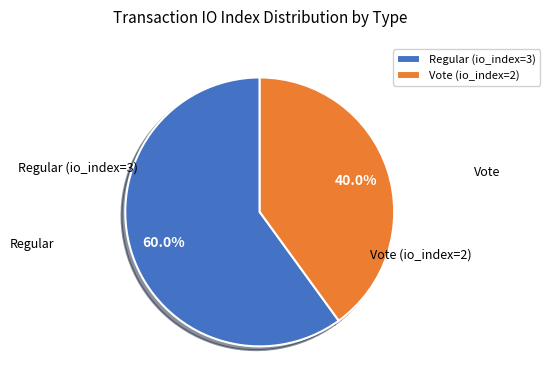

The Vote (io_index=2) slice represents 48% of the pie. True or false?

False